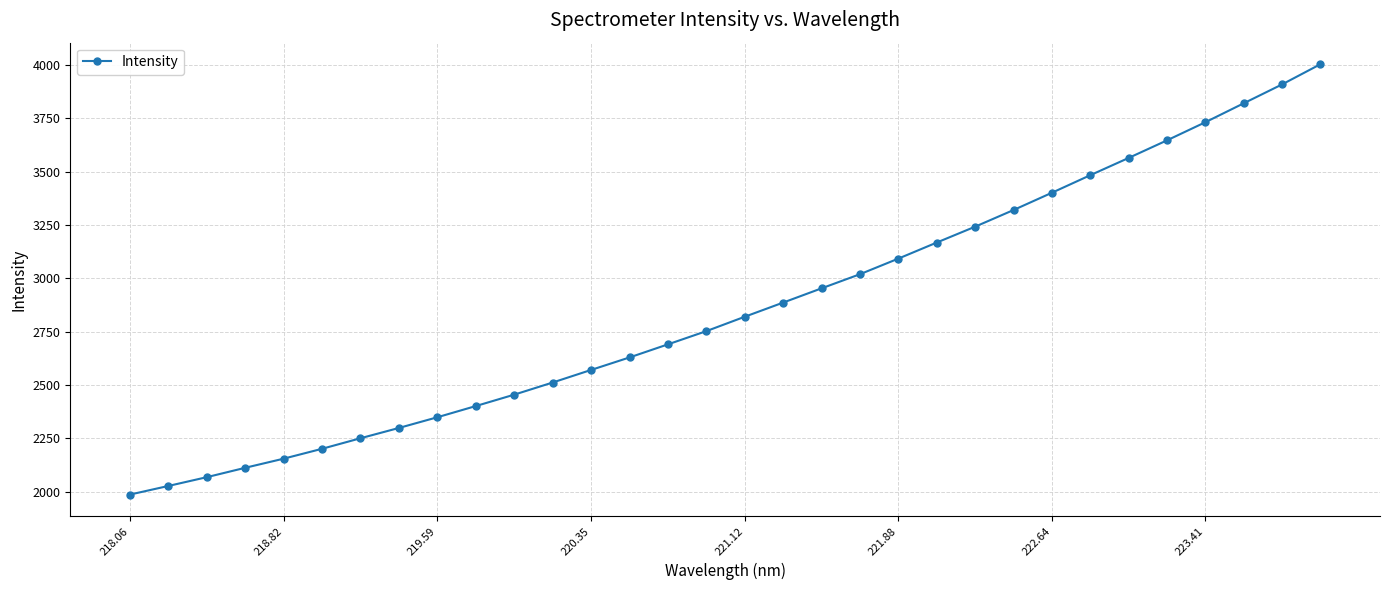

Reading left to right, what are all the values shown in this chart?

1986.4	2026.8	2068.0	2112.0	2154.8	2201.1	2250.5	2298.9	2349.0	2401.5	2455.0	2511.8	2570.8	2629.3	2690.7	2752.7	2820.1	2886.5	2953.3	3019.5	3092.6	3167.9	3242.3	3320.3	3401.4	3483.6	3564.6	3647.1	3732.0	3820.8	3909.3	4004.0